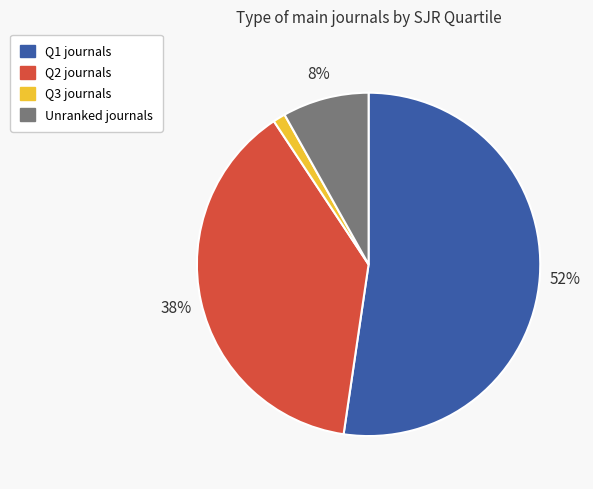

To the nearest percent, what is the average slice percentage?

25%